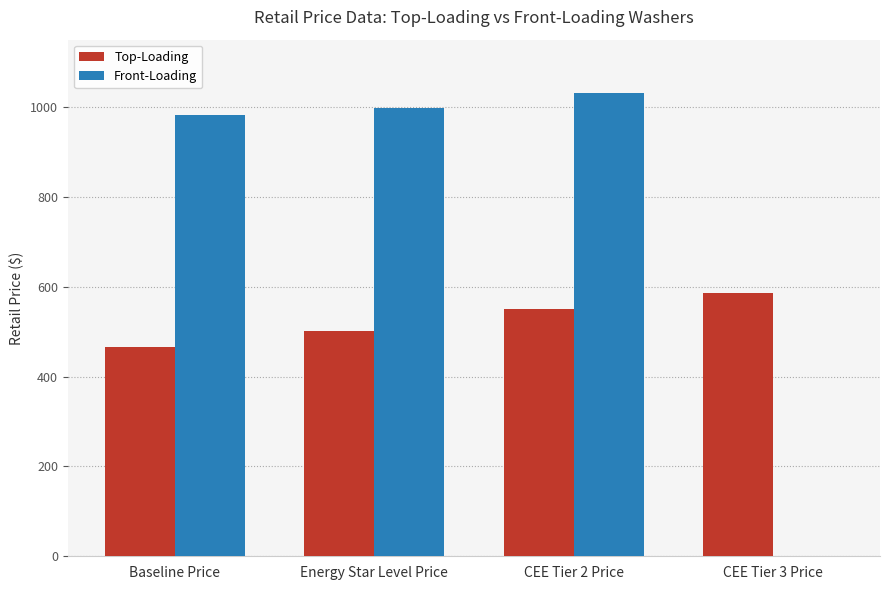

What is the sum of all Front-Loading values?

3011.5